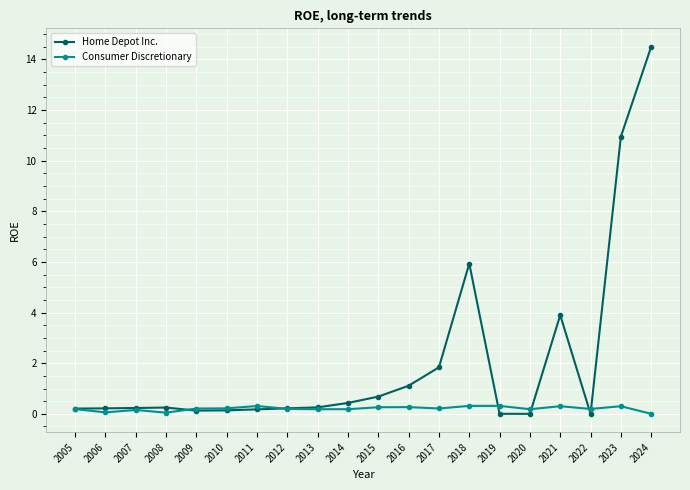

Is this an area chart (filled region under the line)?

No